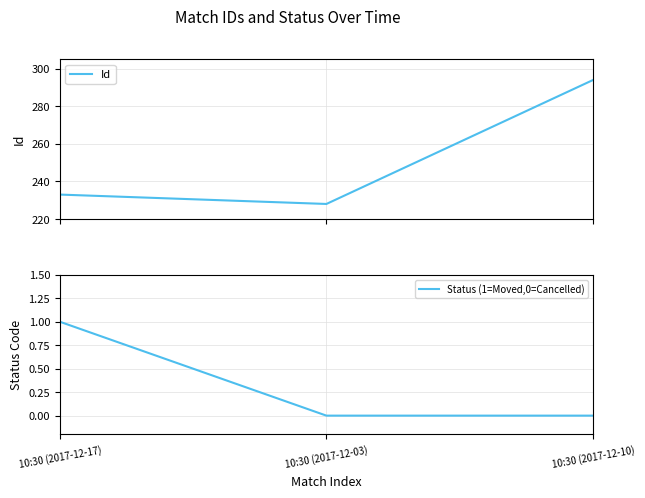

At which label does Id first exceed 233?

10:30 (2017-12-10)